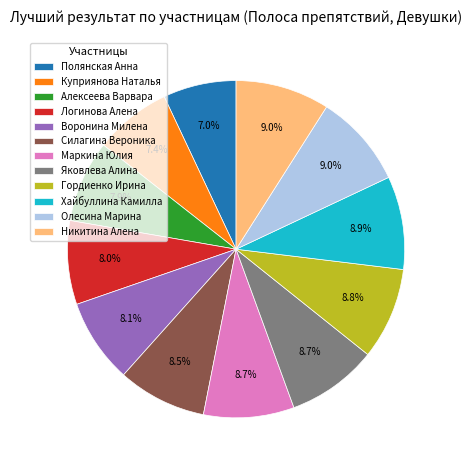

To the nearest percent, what is the difference between the Воронина Милена and Яковлева Алина slice percentages?

1%